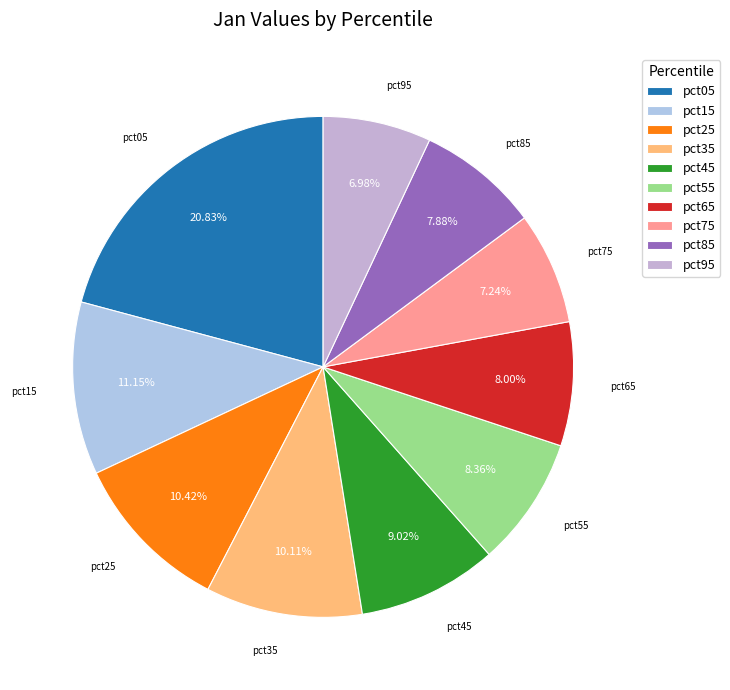

Which category has the biggest portion of the pie?

pct05